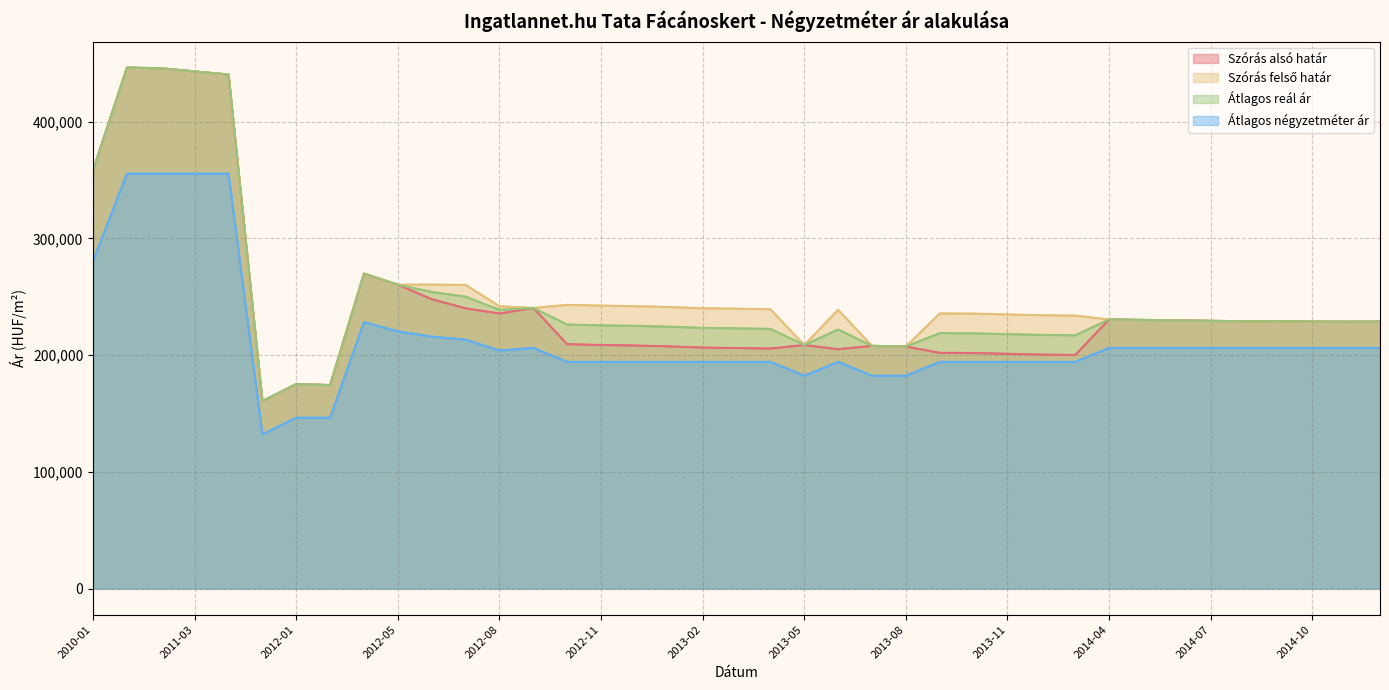

Is it true that Szórás alsó határ equals 205678 at 2013-04?

True